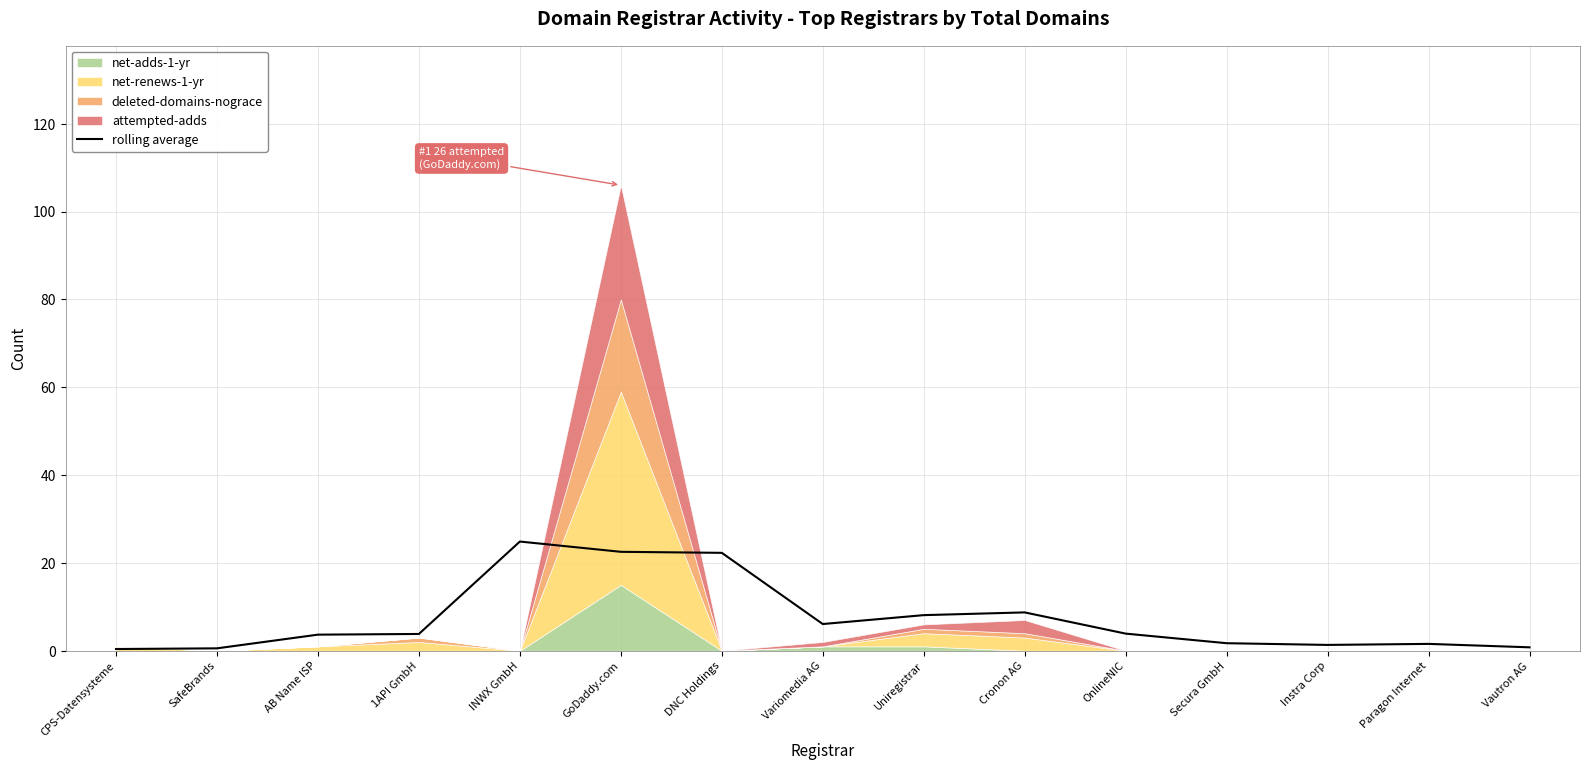

What is the difference between the values at Cronon AG and CPS-Datensysteme?

8.3